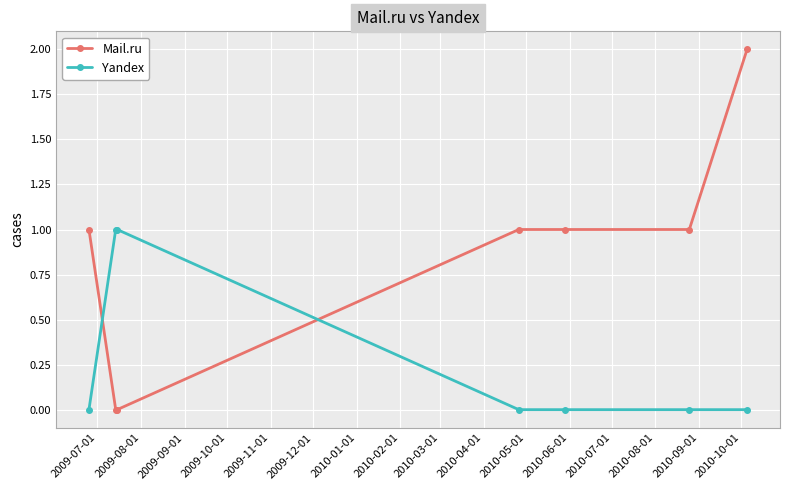

Which series has the largest range (max minus min)?

Mail.ru